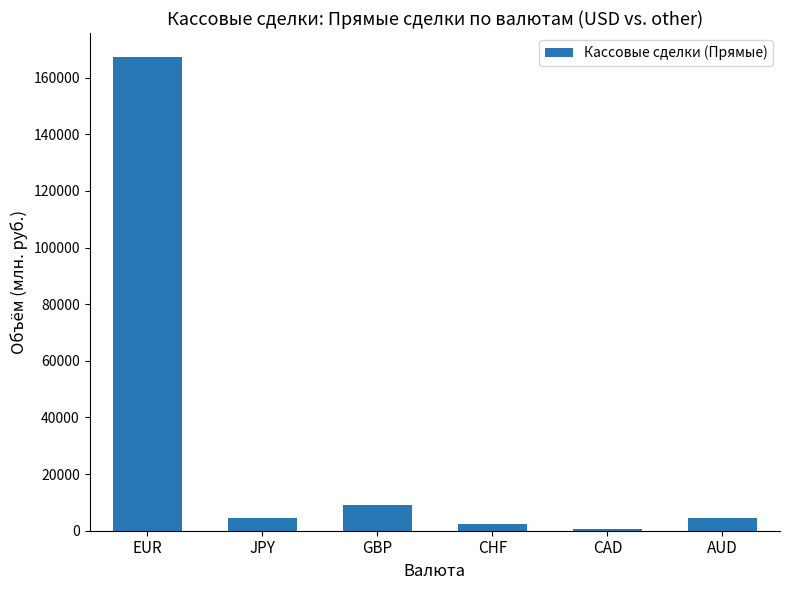

Which has a higher value, AUD or CHF?

AUD